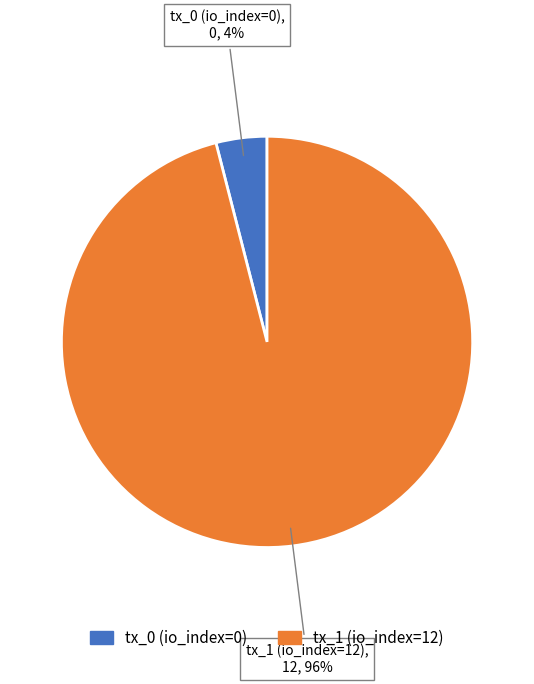

Is the sum of tx_1 (io_index=12) and tx_0 (io_index=0) greater than half?

Yes